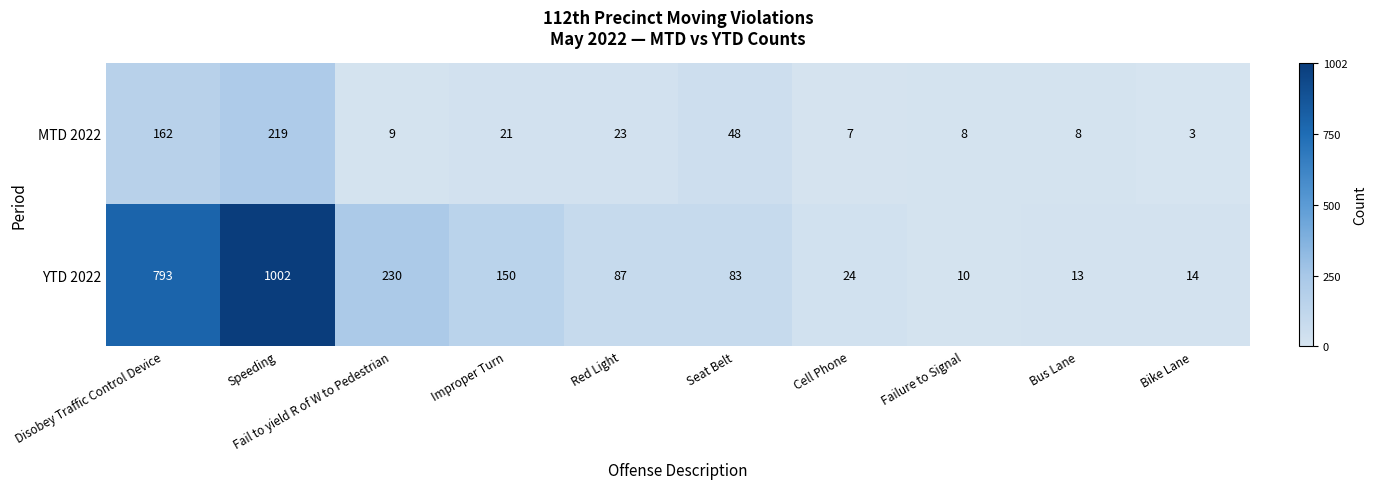

How many distinct data groups are displayed?

2